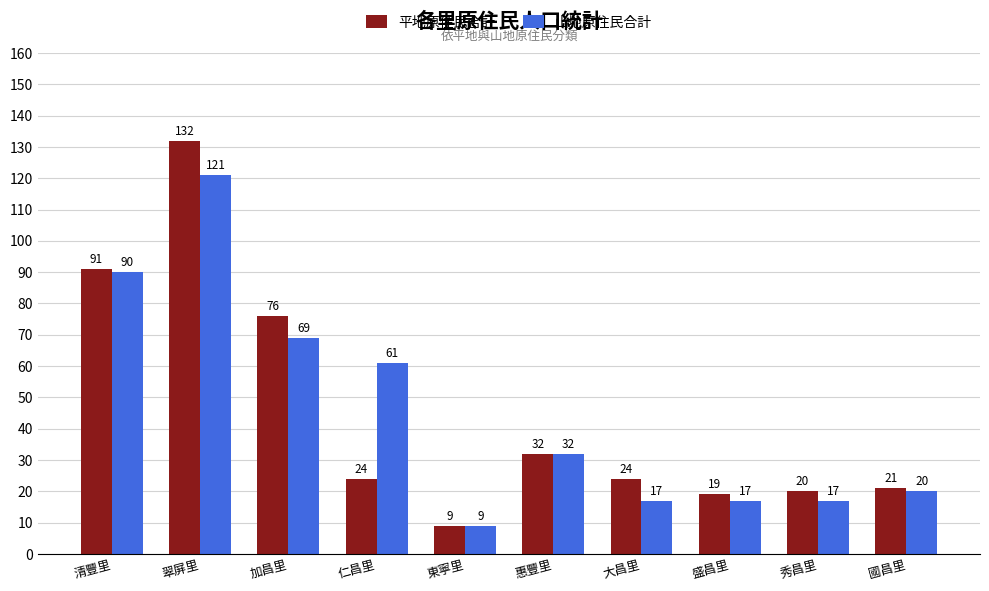

True or false: 山地原住民合計 has a value of 61 at 仁昌里.

True